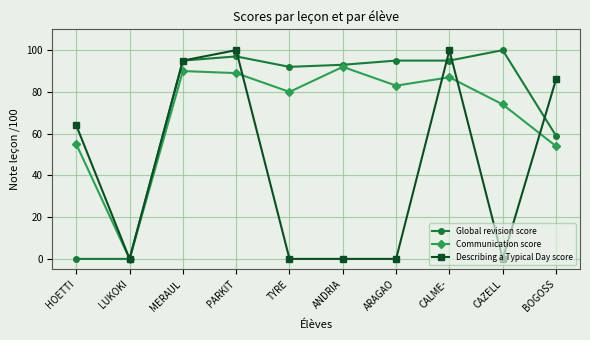

Reading left to right, transcribe all the data shown in this chart.

Global revision score: HOETTI=0	LUKOKI=0	MERAUL=95	PARKIT=97	TYRE=92	ANDRIA=93	ARAGAO=95	CALME-=95	CAZELL=100	BOGOSS=59
Communication score: HOETTI=55	LUKOKI=0	MERAUL=90	PARKIT=89	TYRE=80	ANDRIA=92	ARAGAO=83	CALME-=87	CAZELL=74	BOGOSS=54
Describing a Typical Day score: HOETTI=64	LUKOKI=0	MERAUL=95	PARKIT=100	TYRE=0	ANDRIA=0	ARAGAO=0	CALME-=100	CAZELL=0	BOGOSS=86